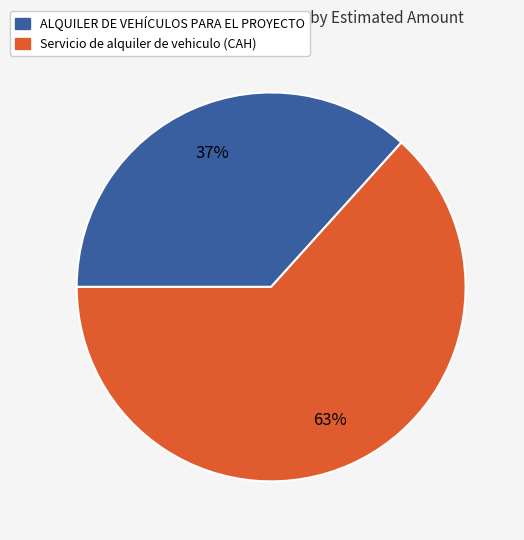

What is the largest slice in the pie chart?

Servicio de alquiler de vehiculo (CAH)